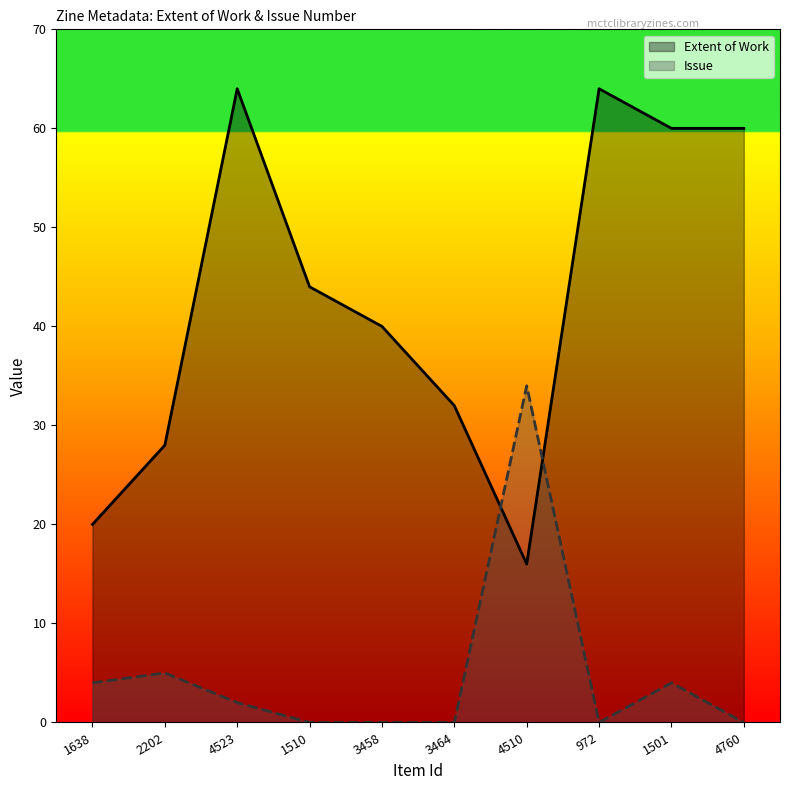

Is it true that Extent of Work equals 44 at 1510?

True